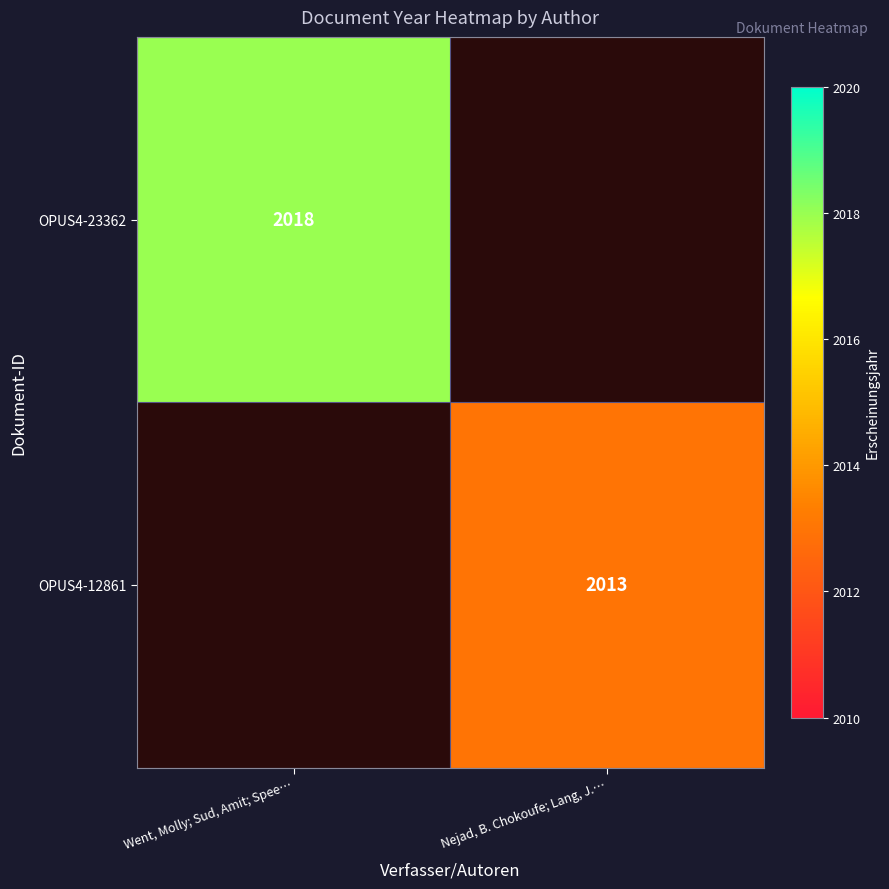

Is it true that OPUS4-23362 equals 2632 at Went, Molly; Sud, Amit; Spee…?

False